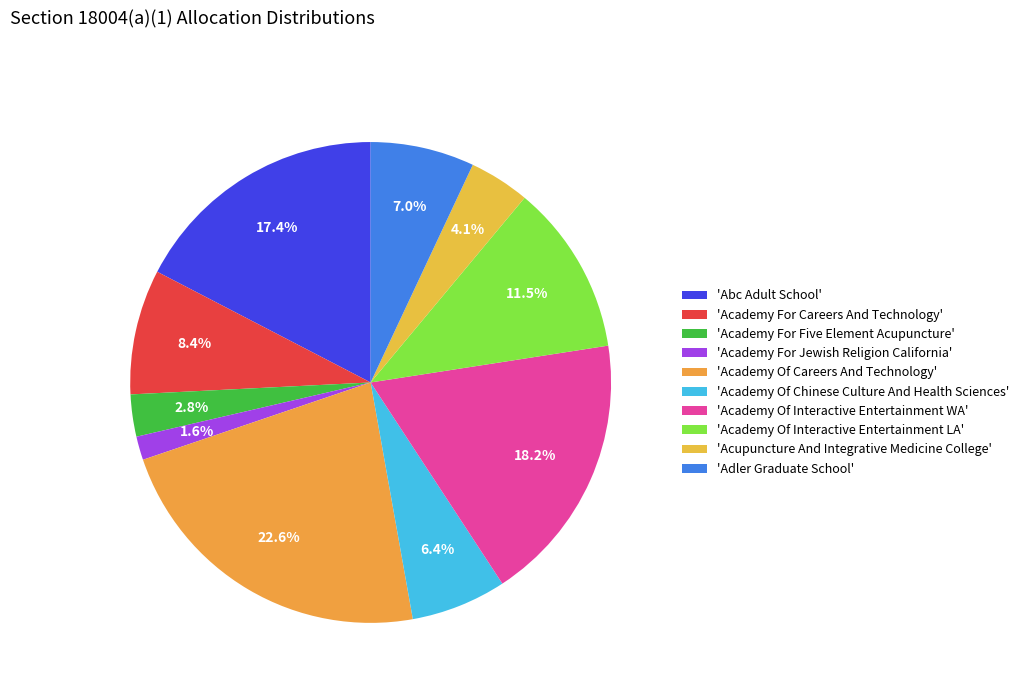

How many segments does this pie chart have?

10